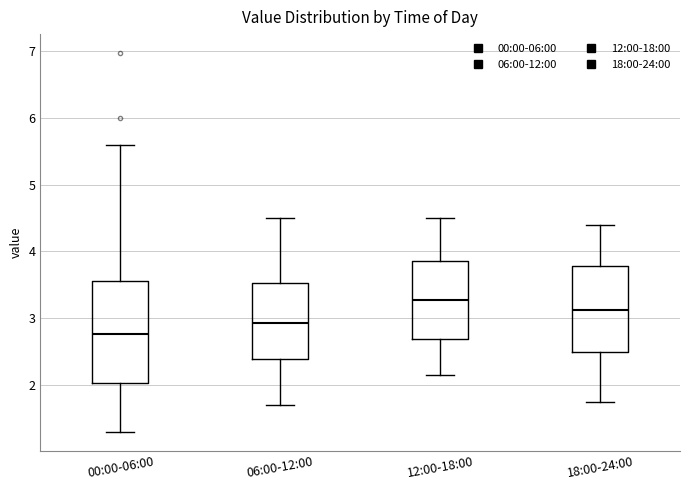

Reading left to right, read every box against the y-axis: the position of its median line, the range the box covers, and the ends of its whiskers. The values are not printed on the chart, so give them approximately, as read against the axis.

00:00-06:00: median 2.8, box 2.0 to 3.6, whiskers 1.3 to 5.6
06:00-12:00: median 2.9, box 2.4 to 3.5, whiskers 1.7 to 4.5
12:00-18:00: median 3.3, box 2.7 to 3.9, whiskers 2.2 to 4.5
18:00-24:00: median 3.1, box 2.5 to 3.8, whiskers 1.8 to 4.4